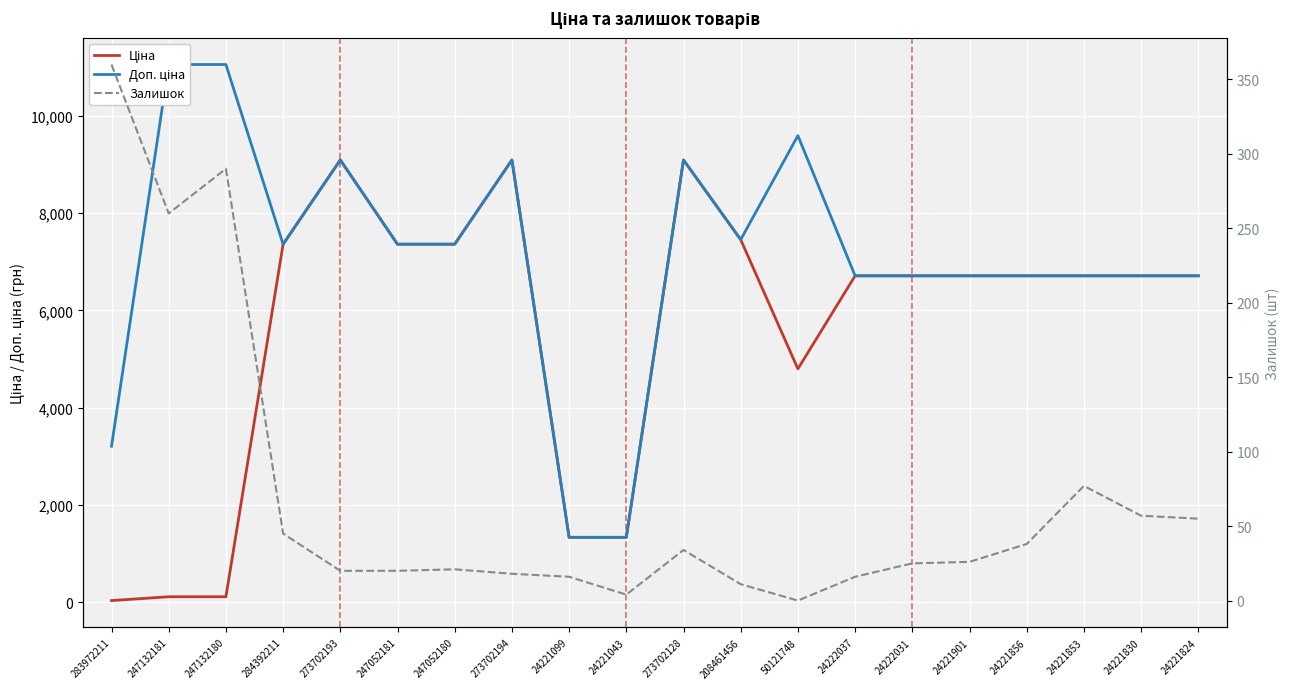

The Доп. ціна series shows 7360.2 at 247052181. True or false?

True